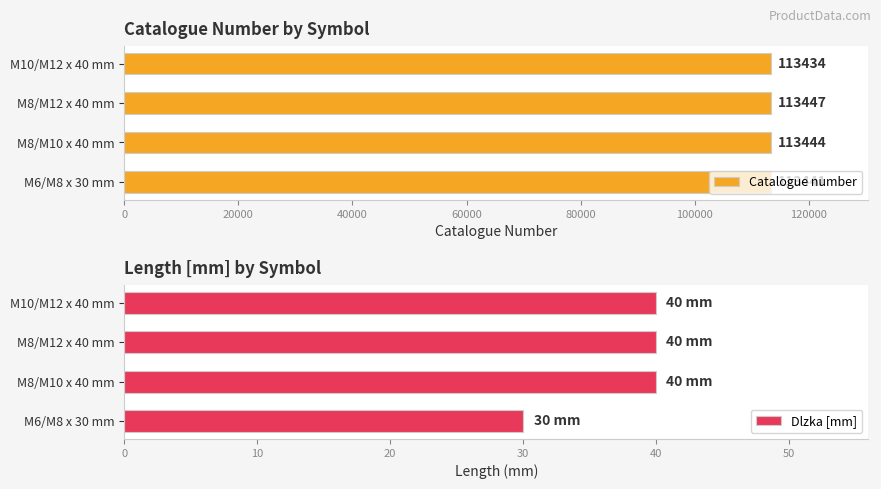

The value of Dlzka [mm] at M10/M12 x 40 mm is 40. True or false?

True